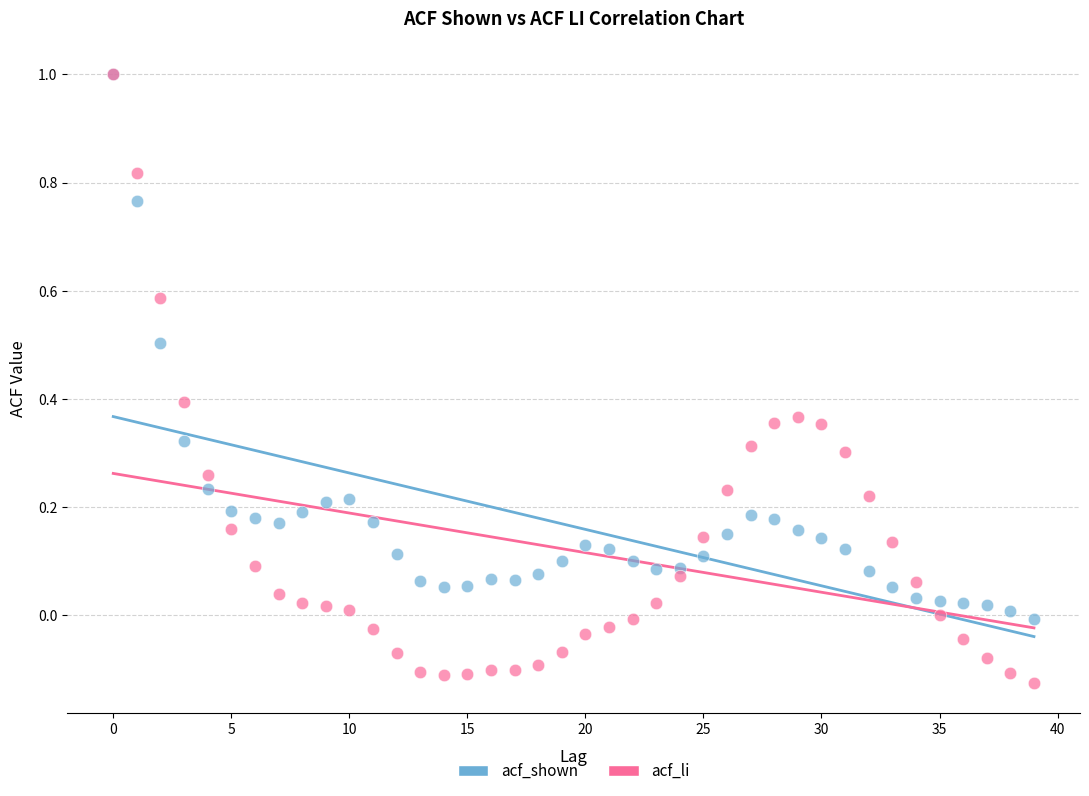

Which series contains the lowest Y value?

acf_li